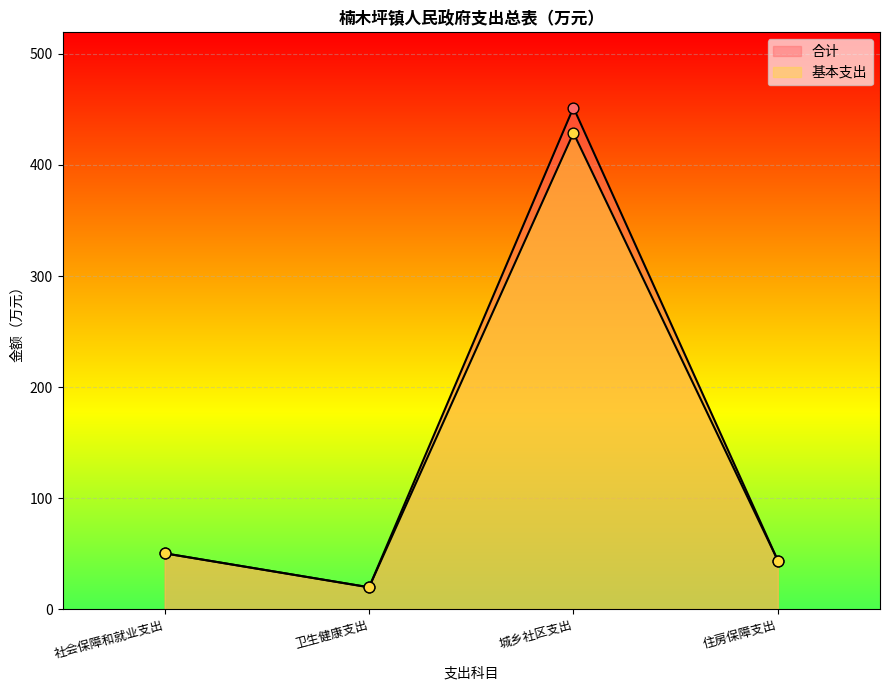

Which series has the largest total across all categories?

合计